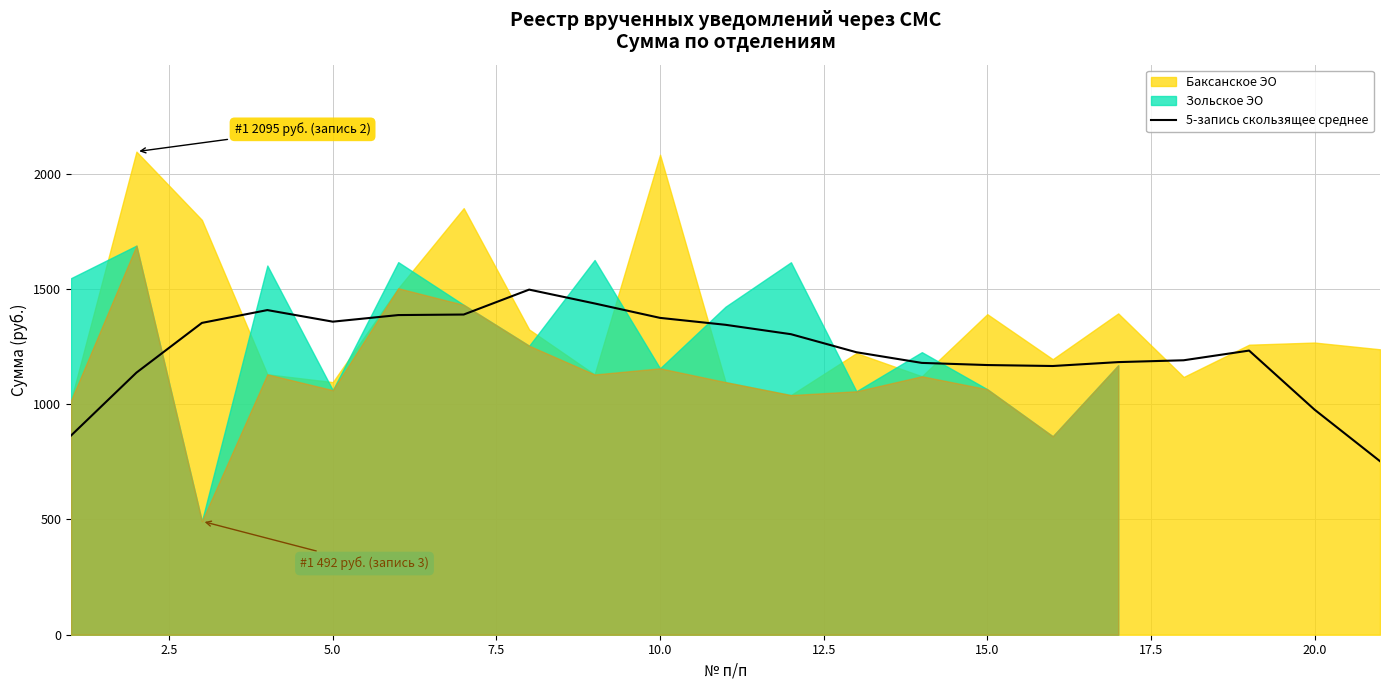

What is the highest value of the 5-запись скользящее среднее series?

1496.8